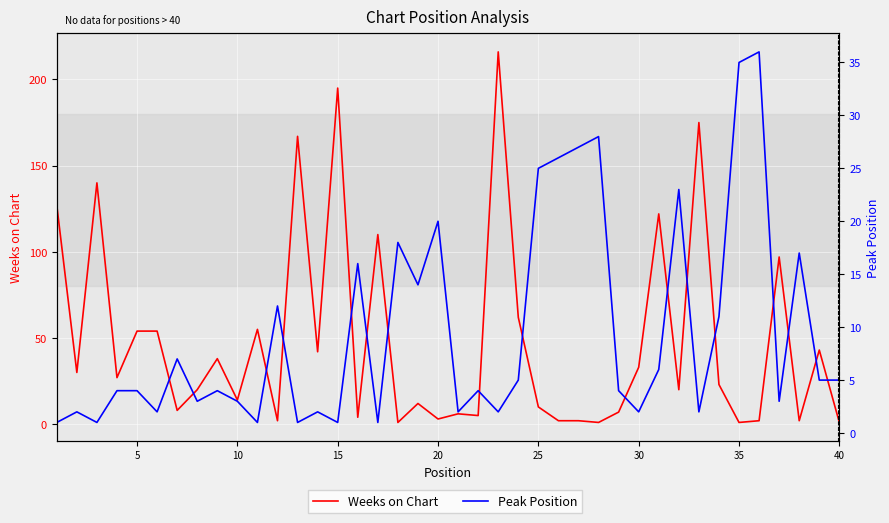

Which series has the widest spread of values?

Weeks on Chart